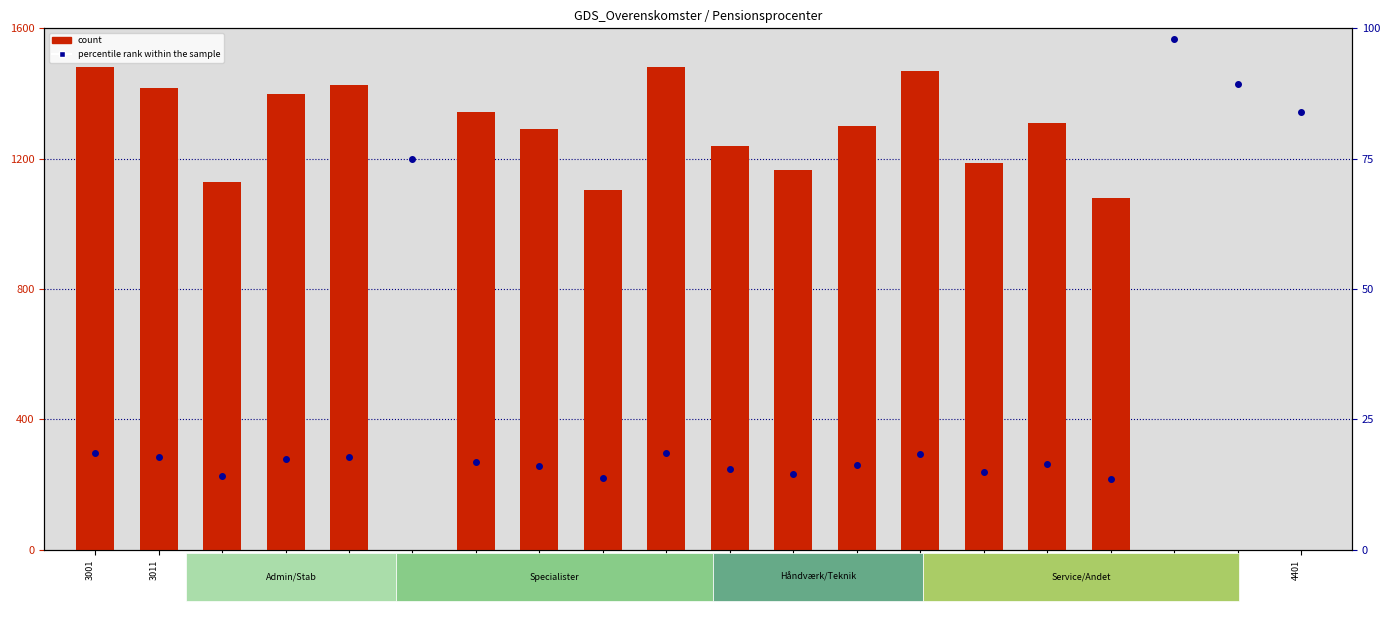

Which series has the largest Y range (max minus min)?

count